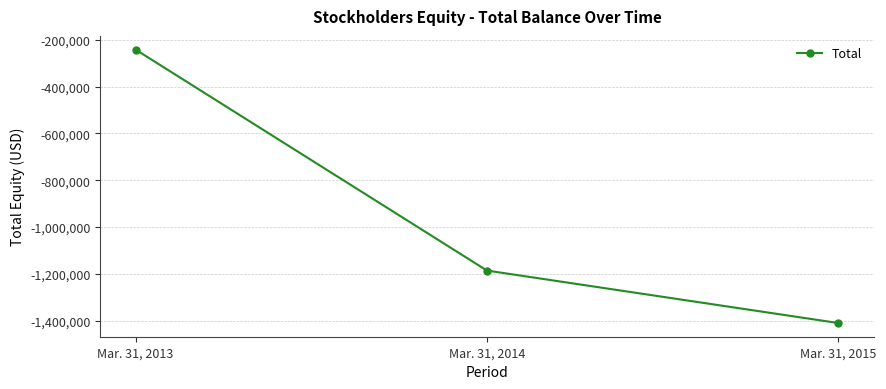

Count the number of values greater than -1185917.

1